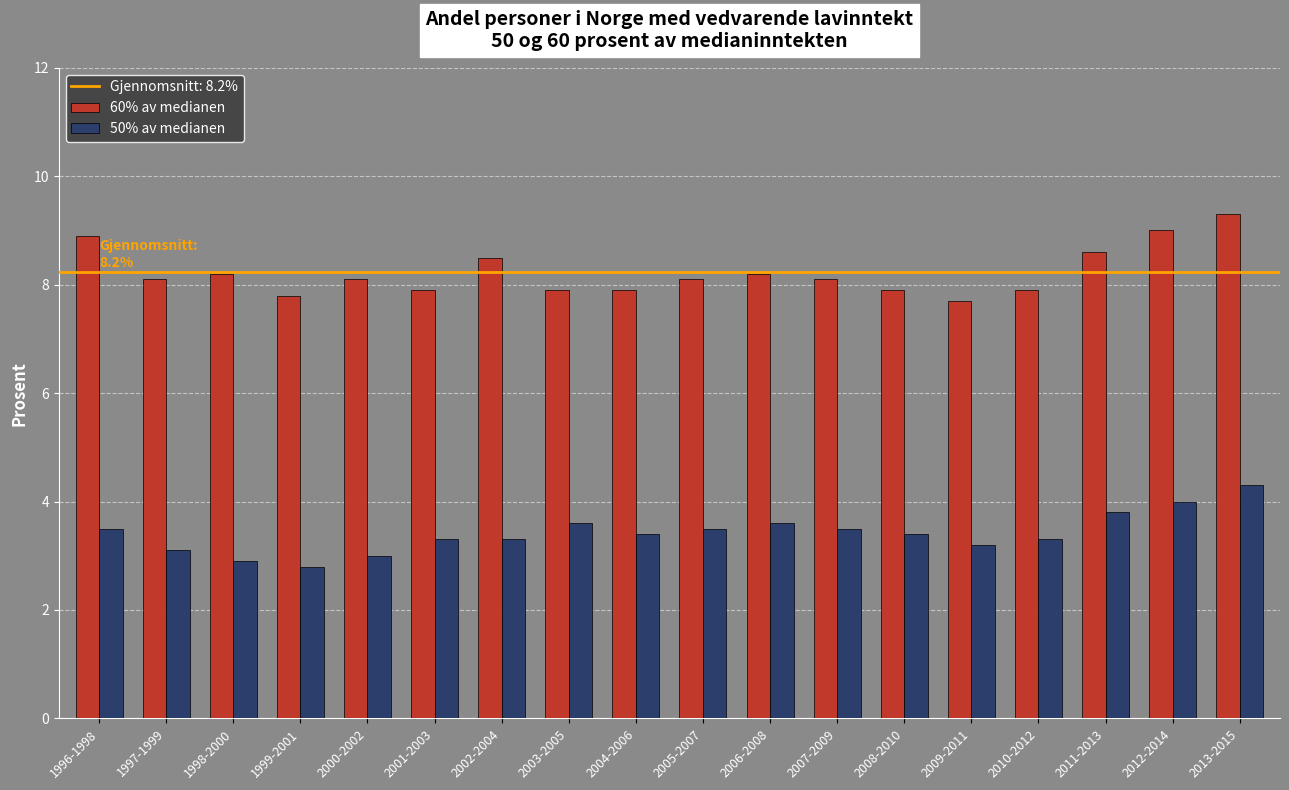

What is the sum of the 50% av medianen values at 1996-1998 and 2010-2012?

6.8